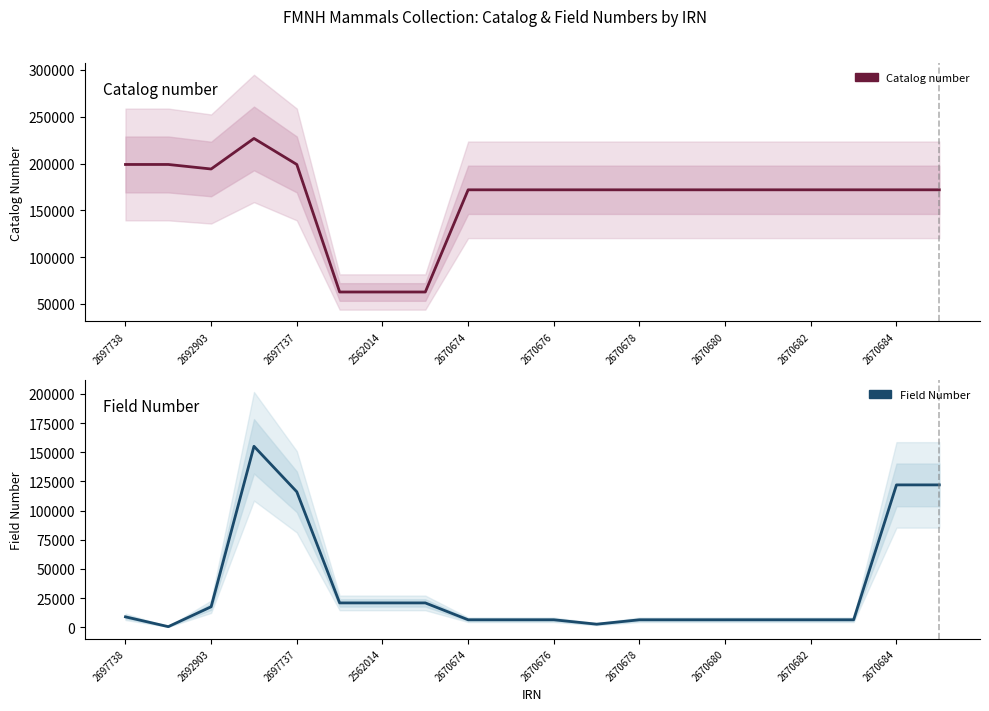

What is the difference between the second highest and minimum values in the Catalog number series?

136183